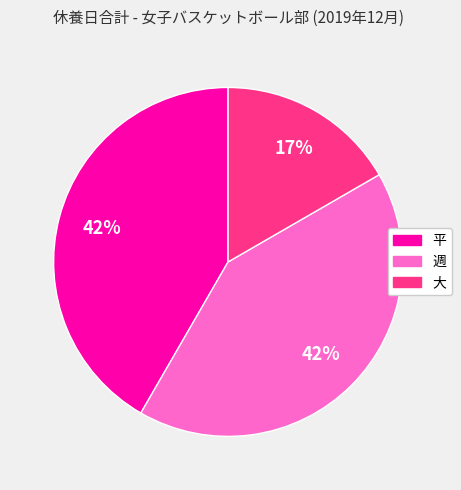

To the nearest percent, what is the combined percentage of 週 and 平?

83%